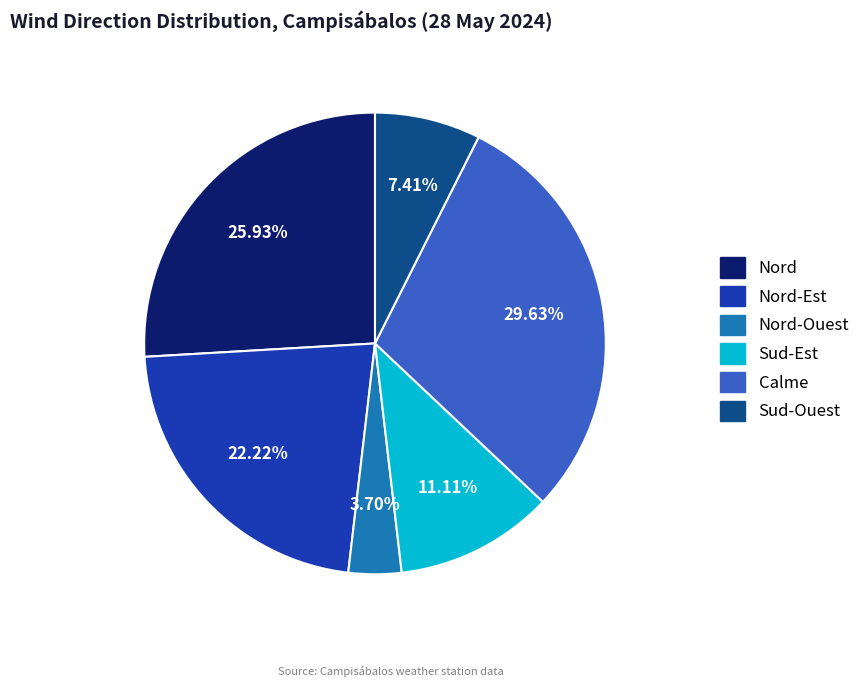

Count the number of slices in the pie.

6